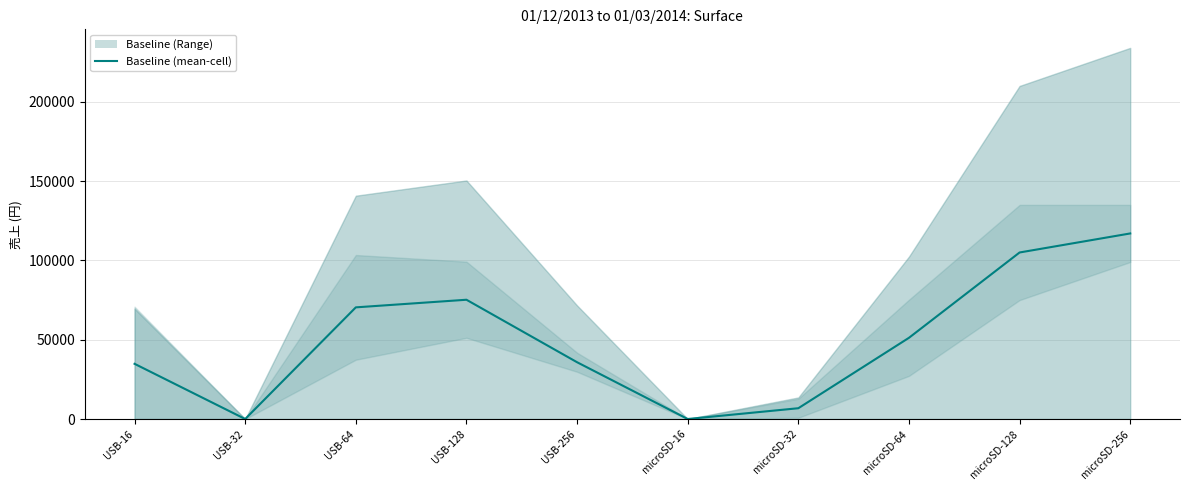

Does the chart display data point markers on the line(s)?

No